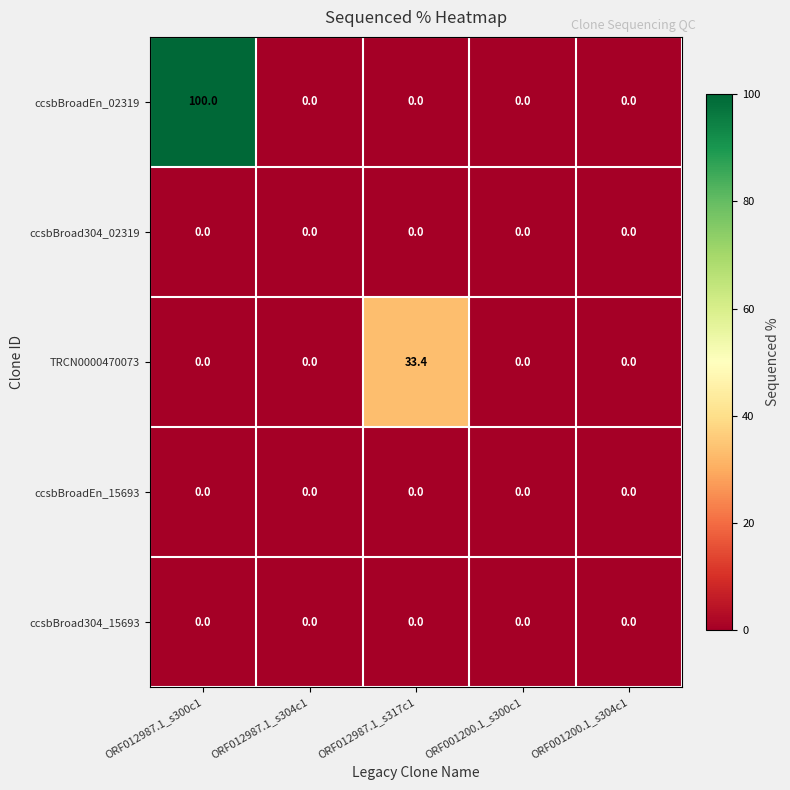

Reading left to right, list all the values displayed in this chart.

ccsbBroadEn_02319: 100.0	0.0	0.0	0.0	0.0
ccsbBroad304_02319: 0.0	0.0	0.0	0.0	0.0
TRCN0000470073: 0.0	0.0	33.4	0.0	0.0
ccsbBroadEn_15693: 0.0	0.0	0.0	0.0	0.0
ccsbBroad304_15693: 0.0	0.0	0.0	0.0	0.0